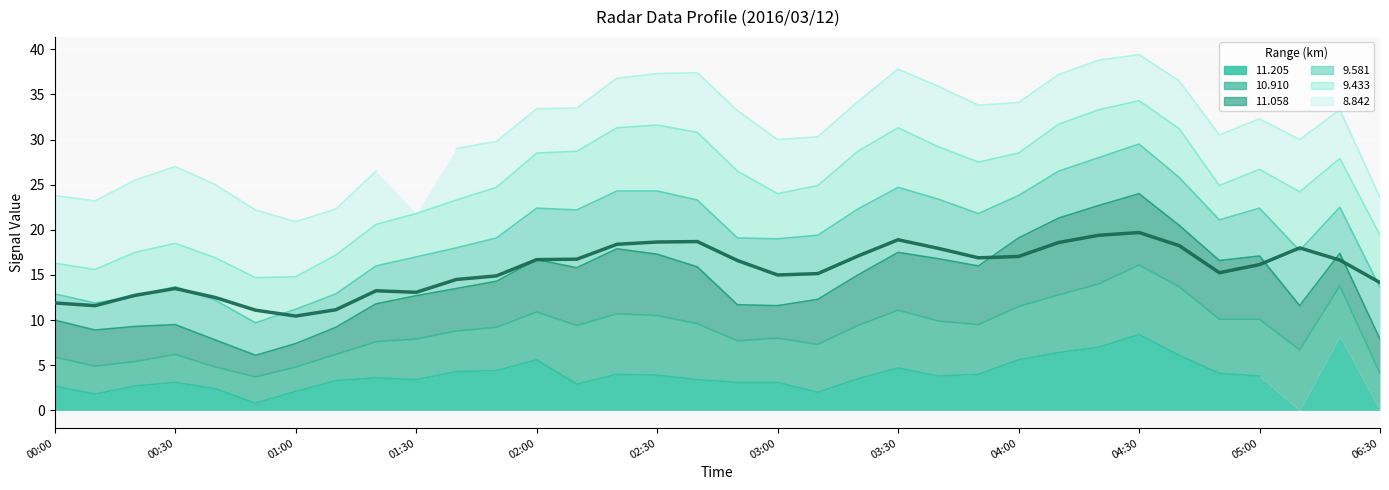

Does the chart display data point markers on the line(s)?

No